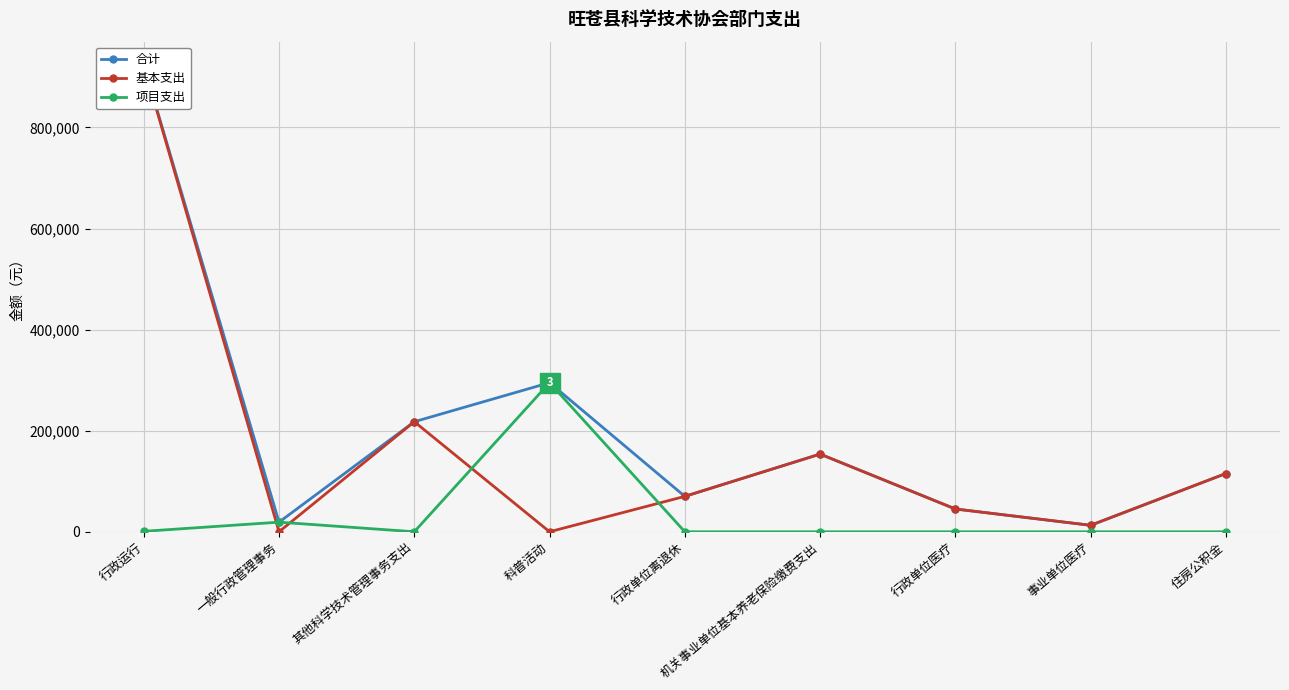

Which category has the highest value in the 基本支出 series?

行政运行